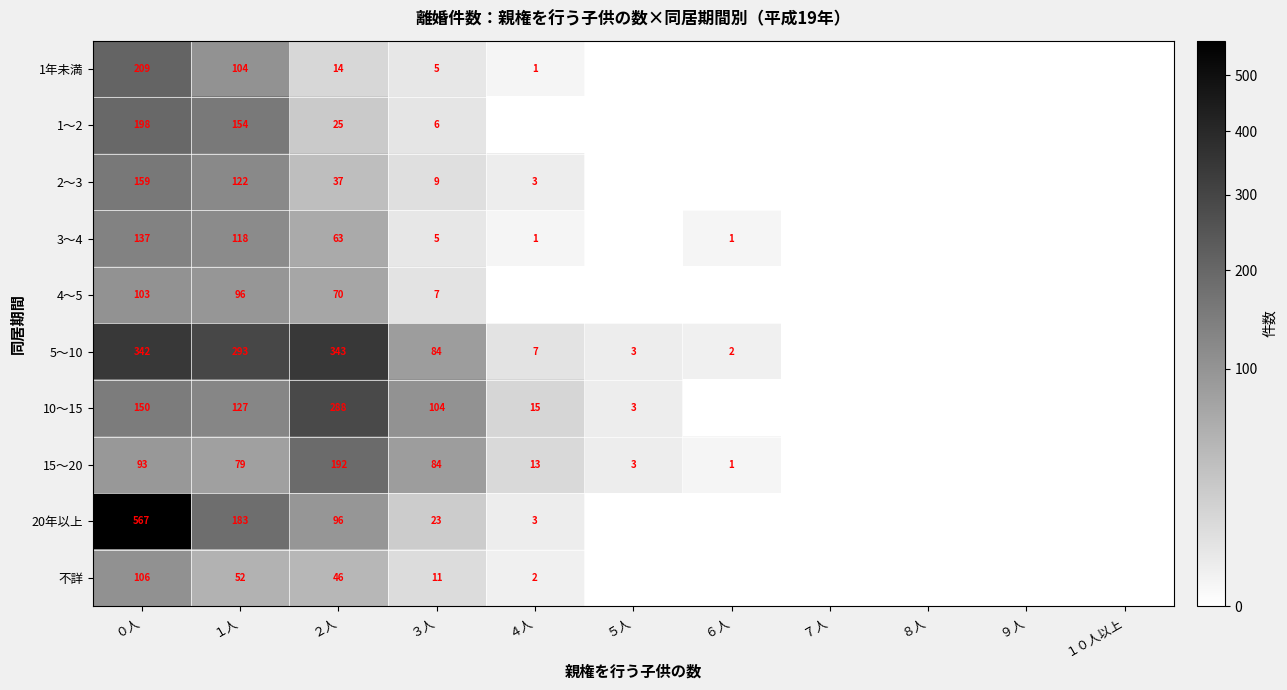

What is the difference between the highest and lowest values at ４人?

15